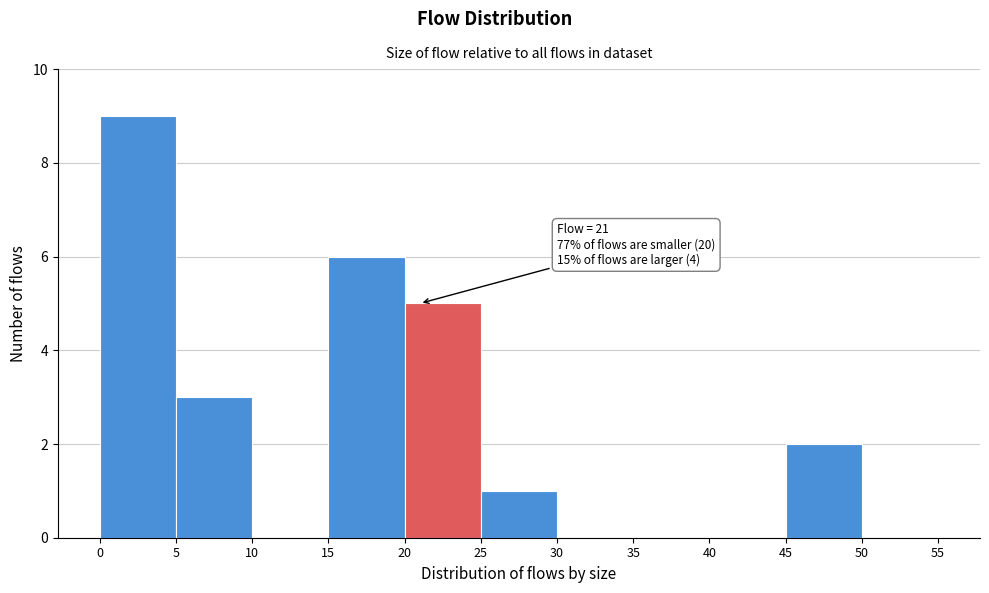

Over which range of the x-axis is the bar tallest?

0 to 5